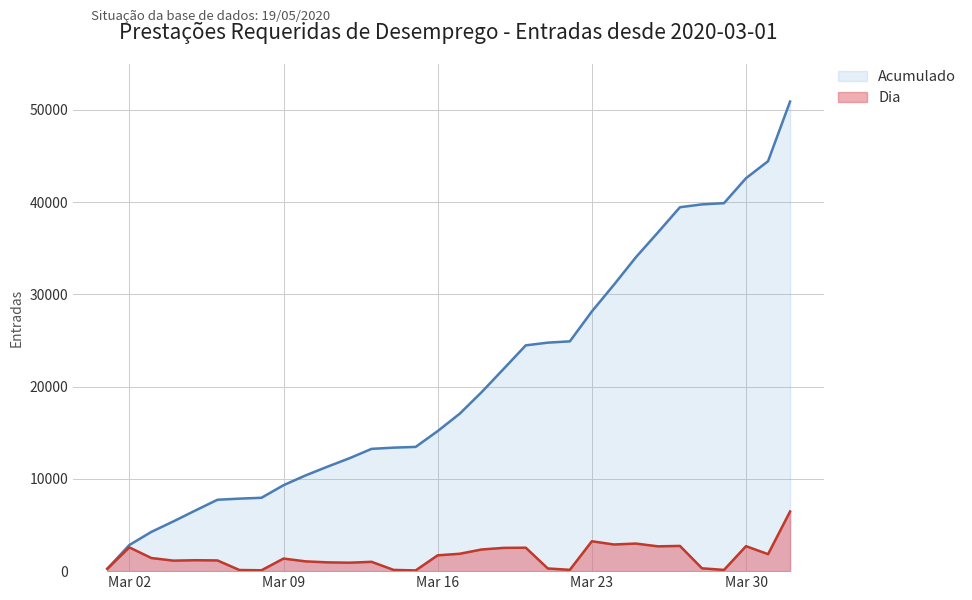

At which category is the sum across all series the highest?

2020-04-01